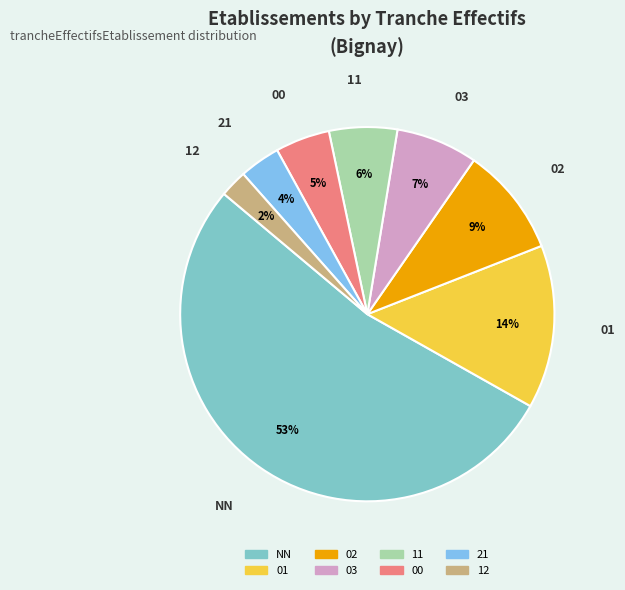

Is it true that 03 is 15% of the pie?

False